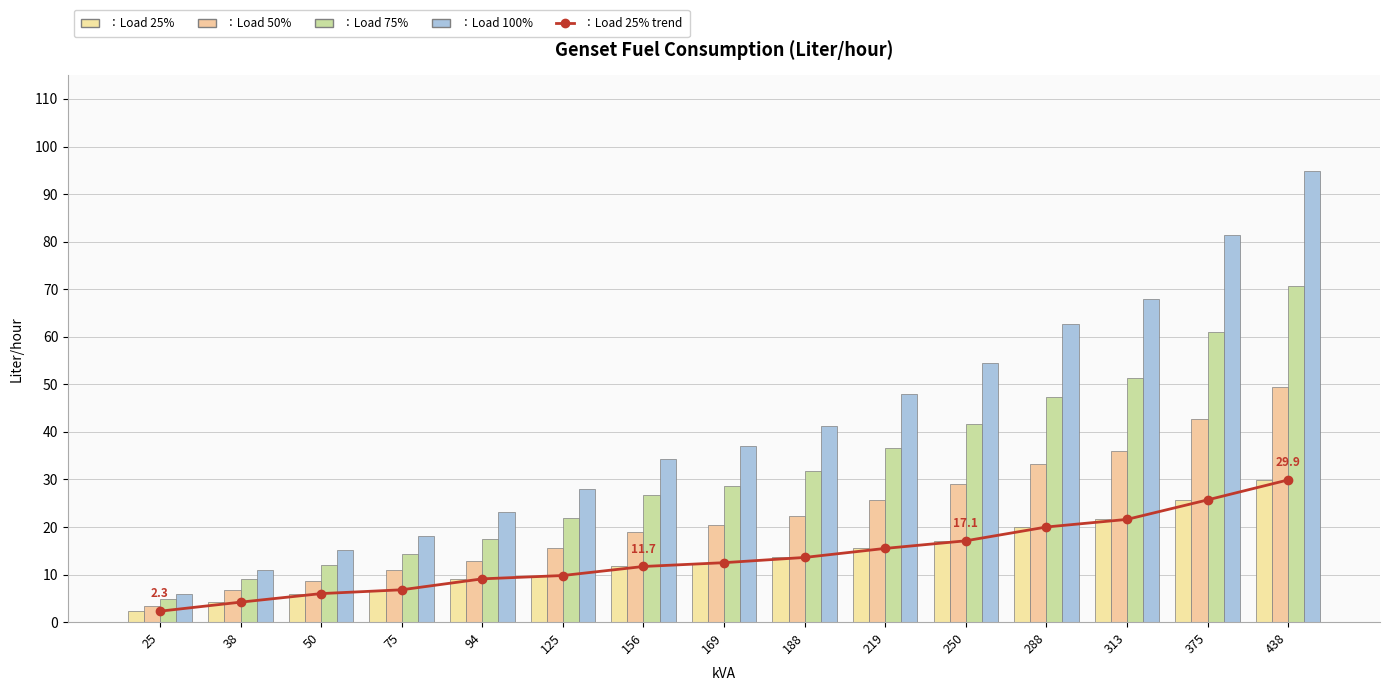

What is the sum of all Load 25% values?

205.8